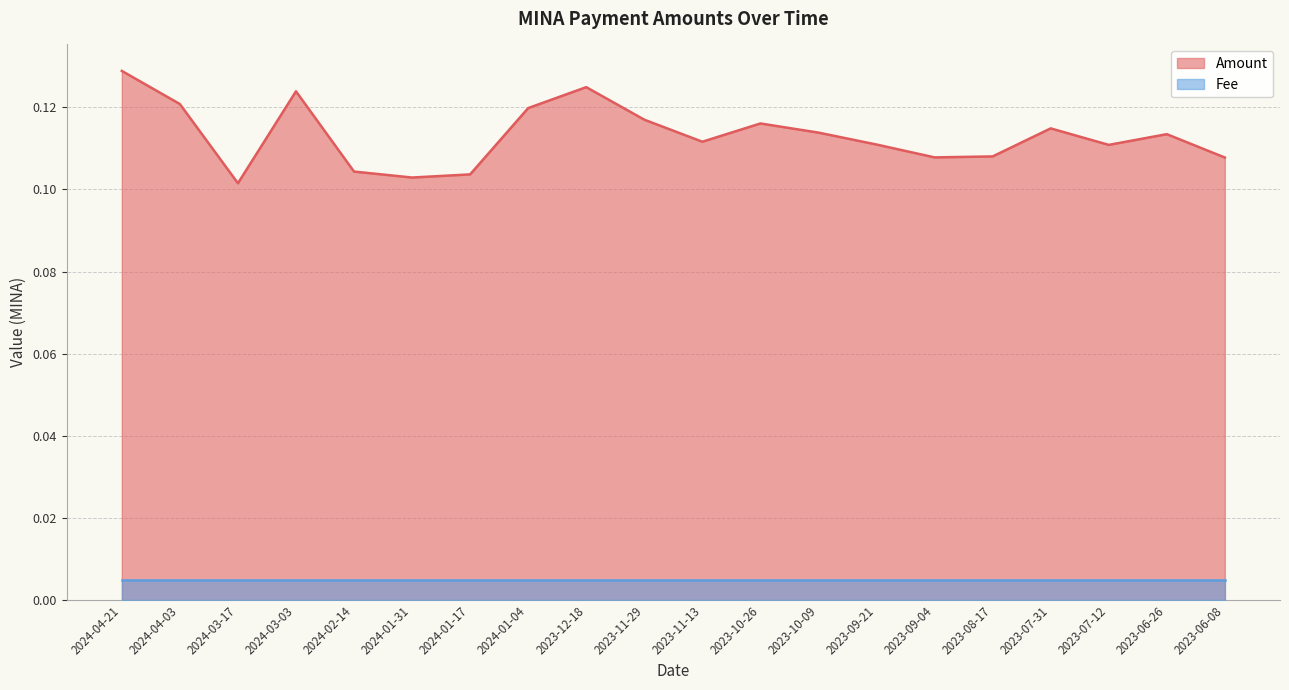

Where is the data nearest to the value 0?

2024-03-17